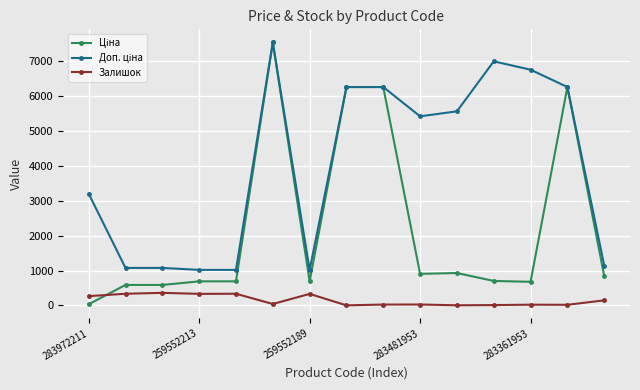

At how many categories does at least one series exceed 4985?

8